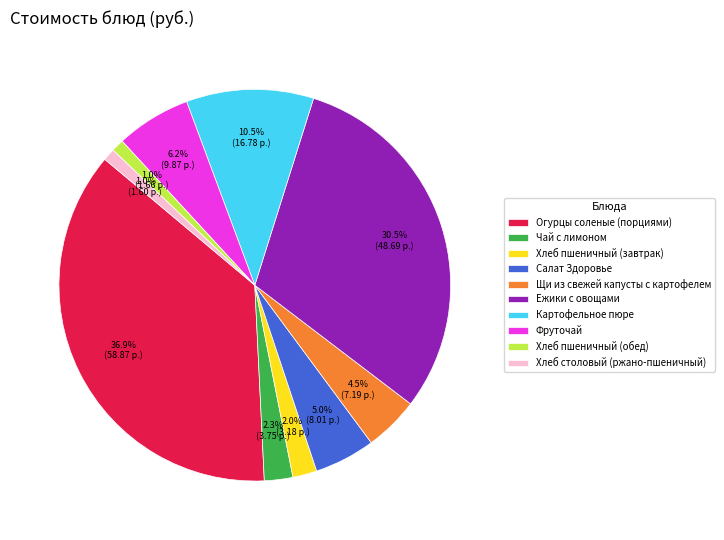

Which category has the biggest portion of the pie?

Огурцы соленые (порциями)